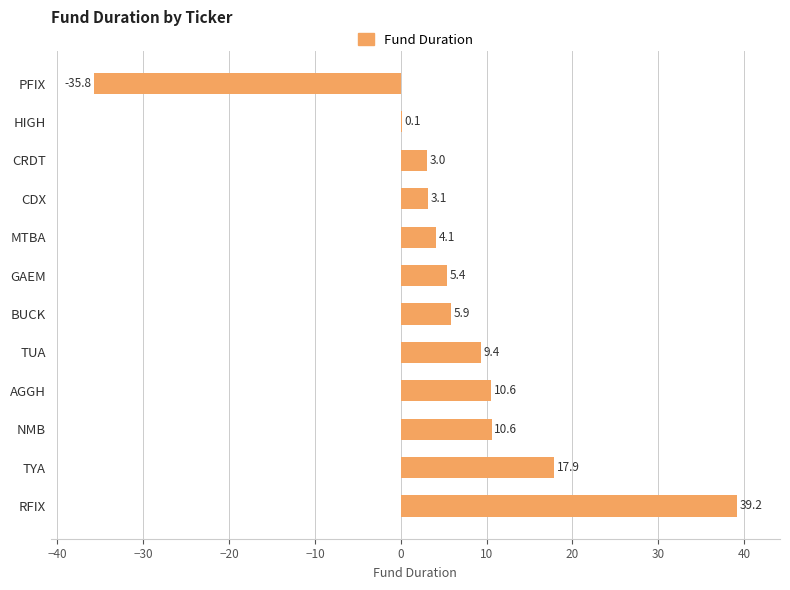

What is the sum of all values?

73.5